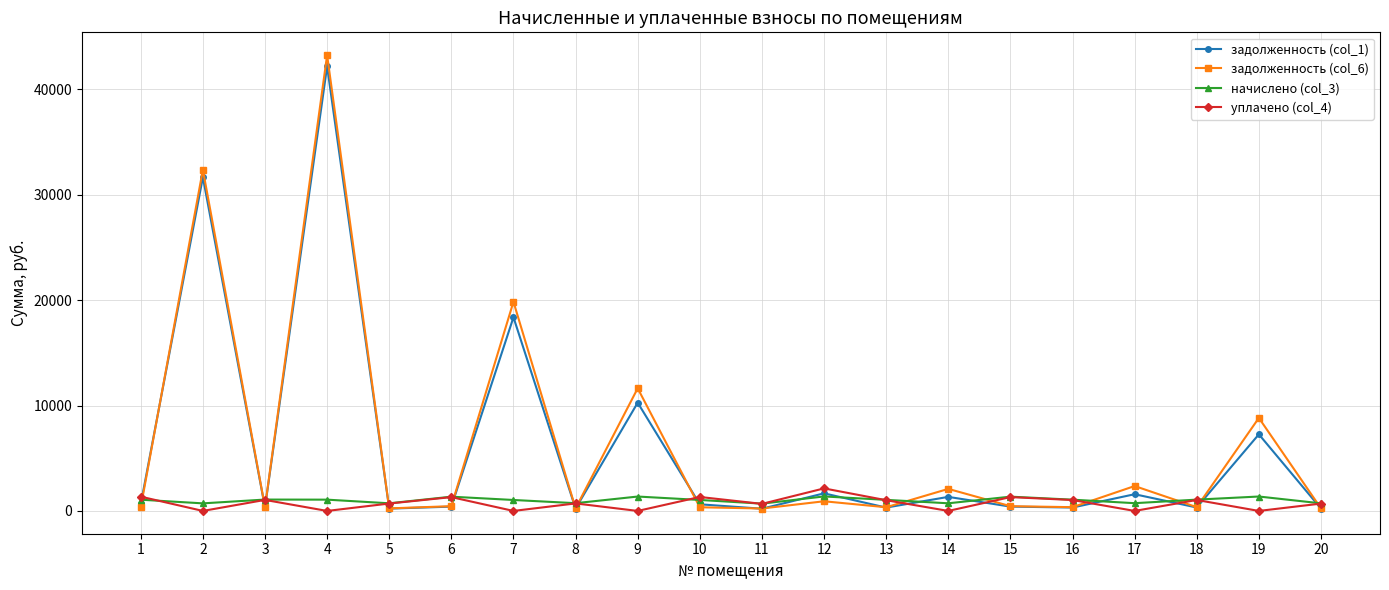

Is the value of задолженность (col_1) at 7 greater than the value of начислено (col_3) at 19?

Yes